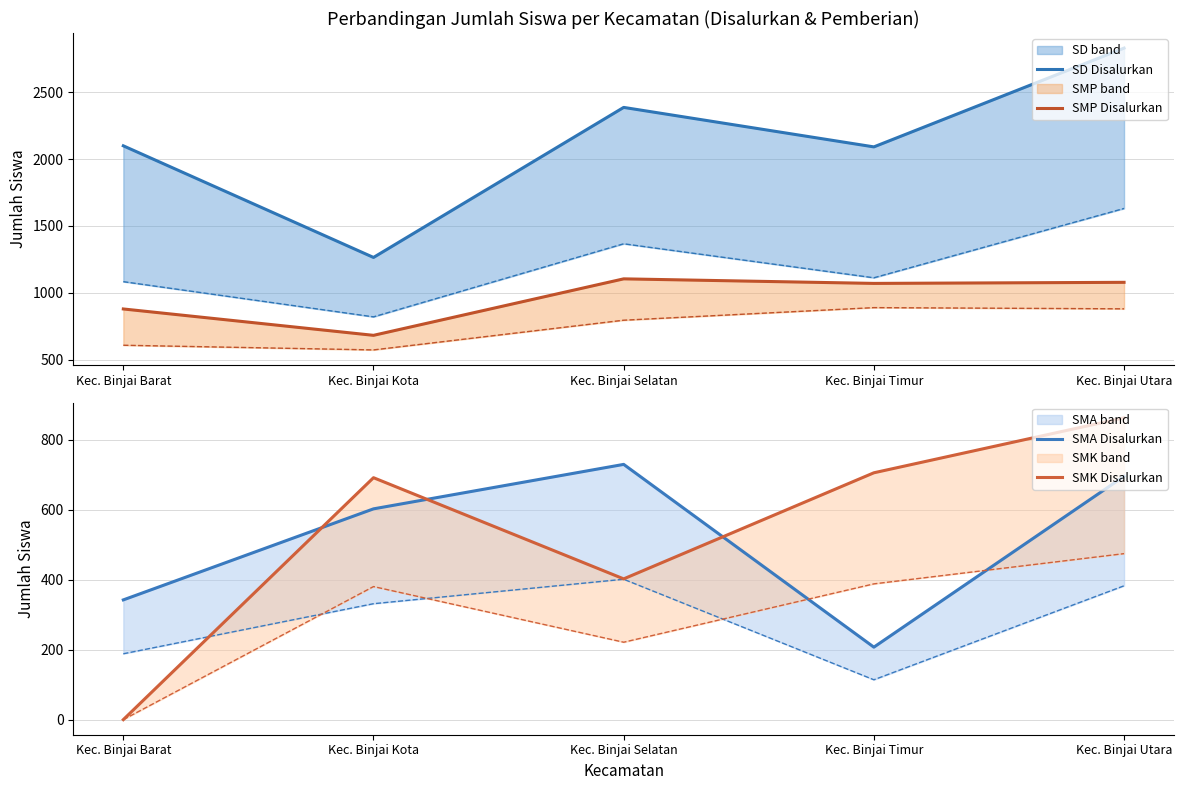

True or false: SD Disalurkan and SMK Disalurkan cross at least once.

False